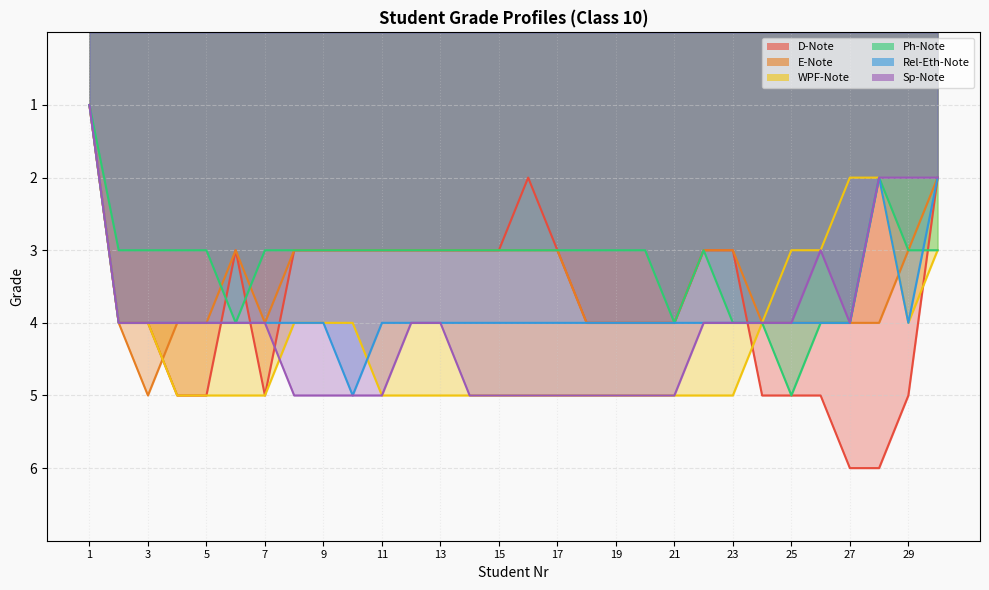

Does the chart display data point markers on the line(s)?

No